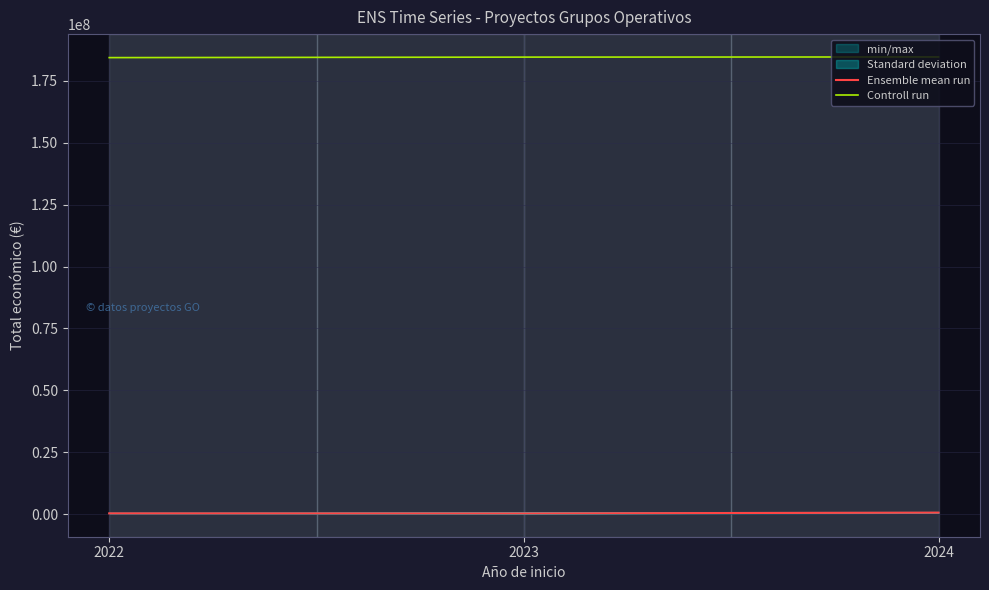

Which has a higher value, 2023 or 2024?

2024